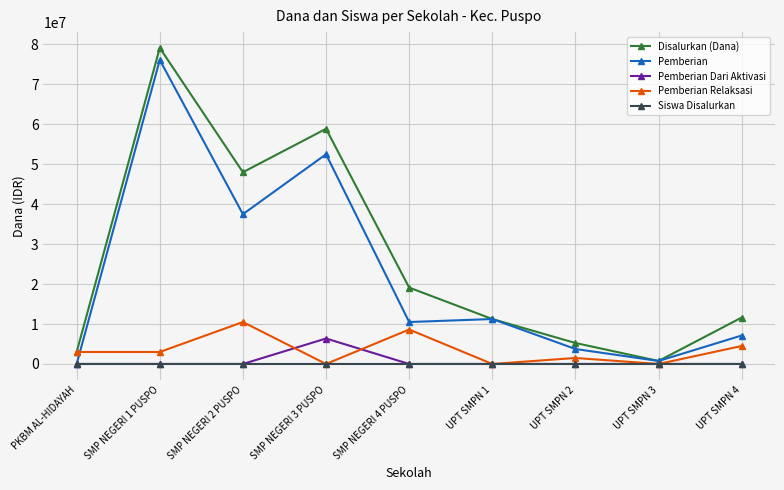

Where is the first local minimum for Disalurkan (Dana)?

SMP NEGERI 2 PUSPO